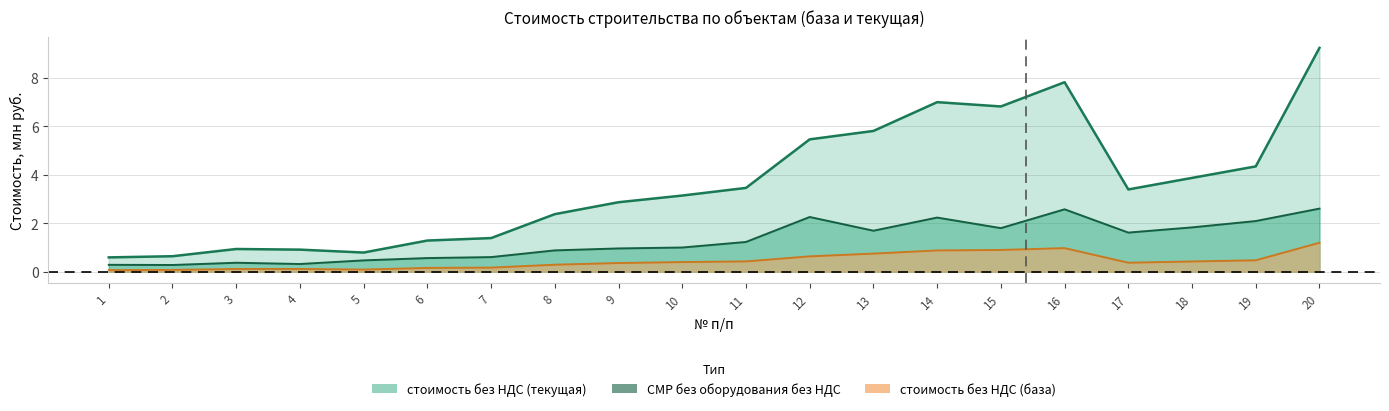

Between 3 and 18, which is larger?

18